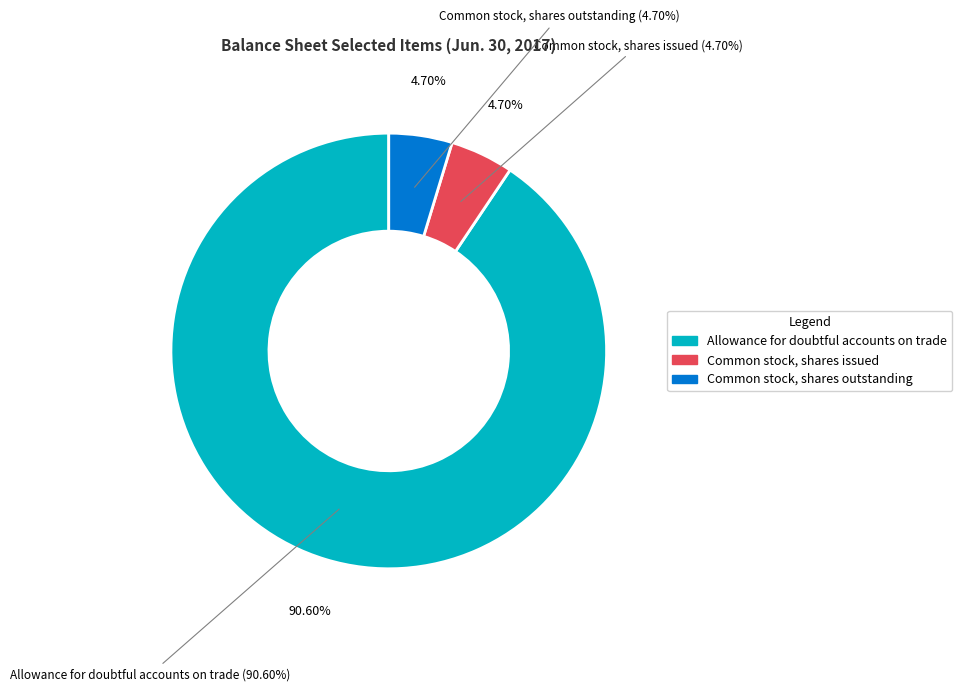

The Common stock, shares issued slice represents 5% of the pie. True or false?

True